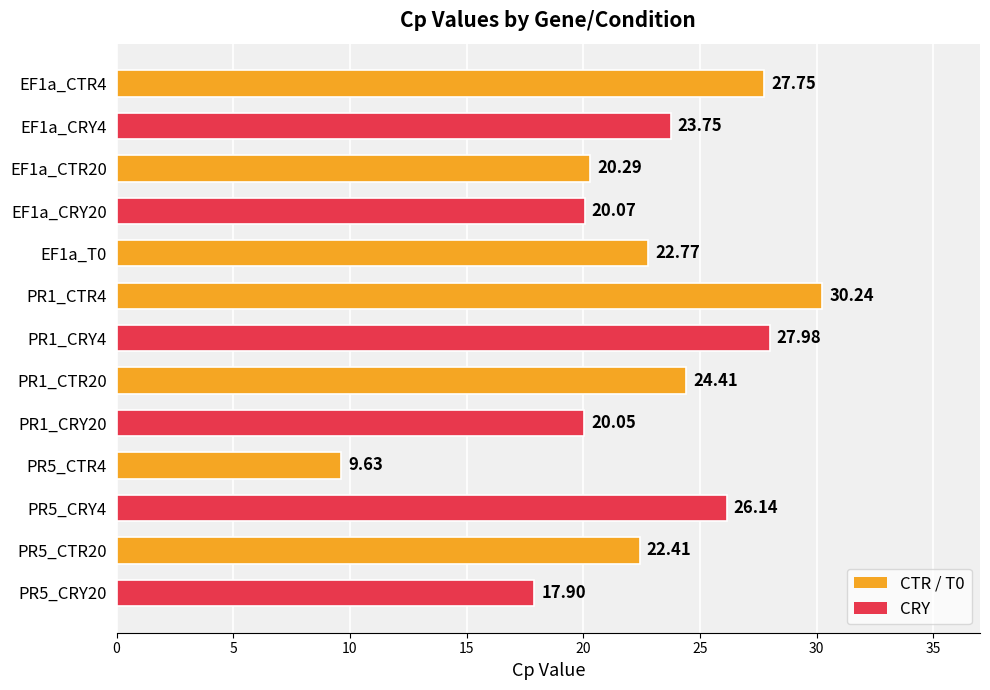

Rank the categories by value from highest to lowest.

PR1_CTR4, PR1_CRY4, EF1a_CTR4, PR5_CRY4, PR1_CTR20, EF1a_CRY4, EF1a_T0, PR5_CTR20, EF1a_CTR20, EF1a_CRY20, PR1_CRY20, PR5_CRY20, PR5_CTR4